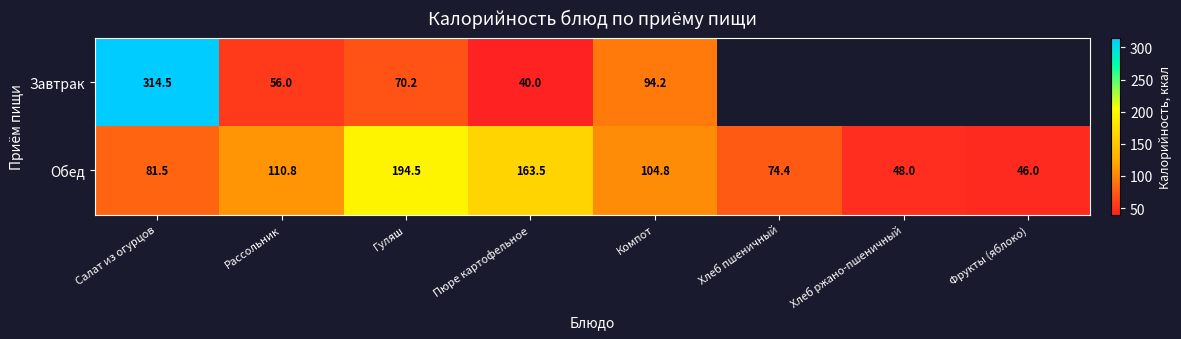

Is it true that Обед equals 349.6 at Гуляш?

False